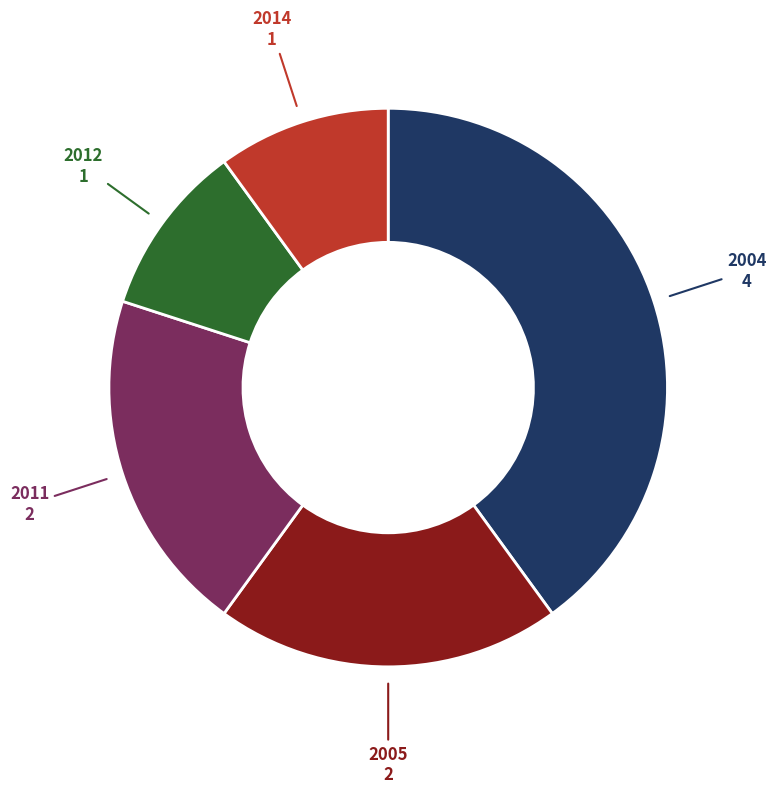

Does any single category account for the majority?

No